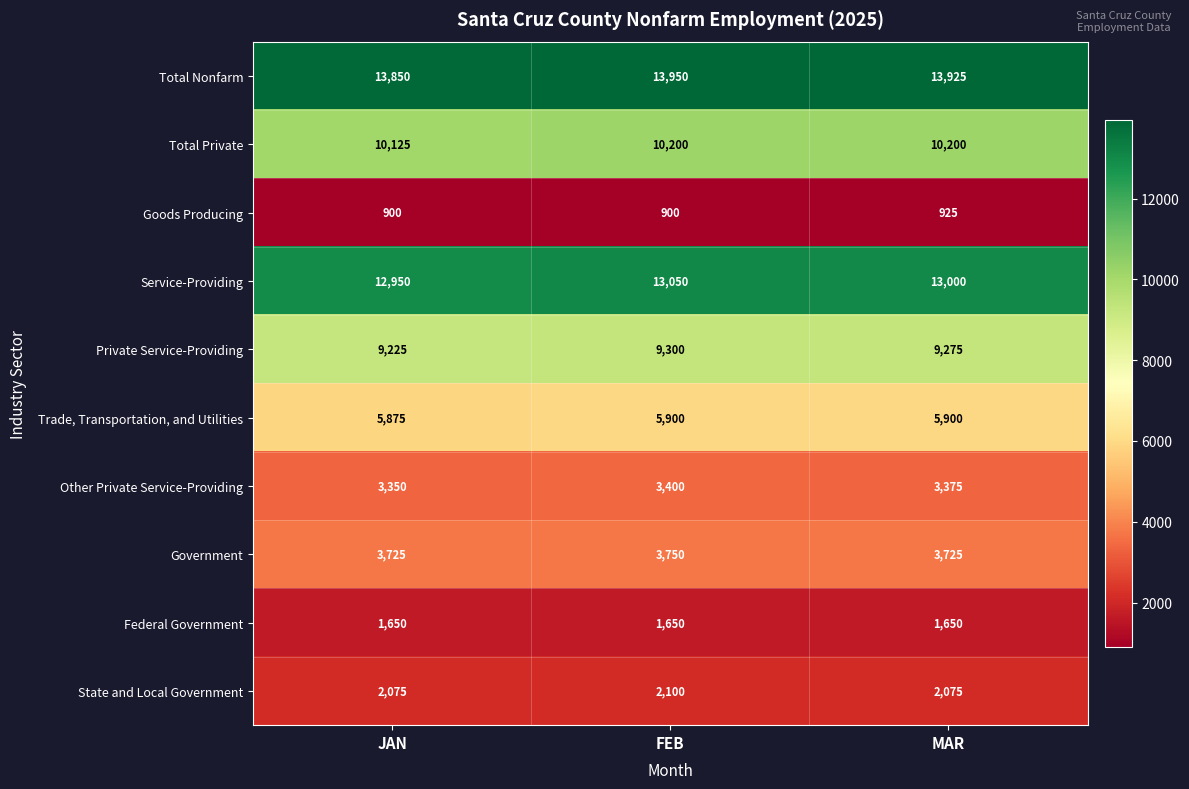

How many distinct data groups are displayed?

10